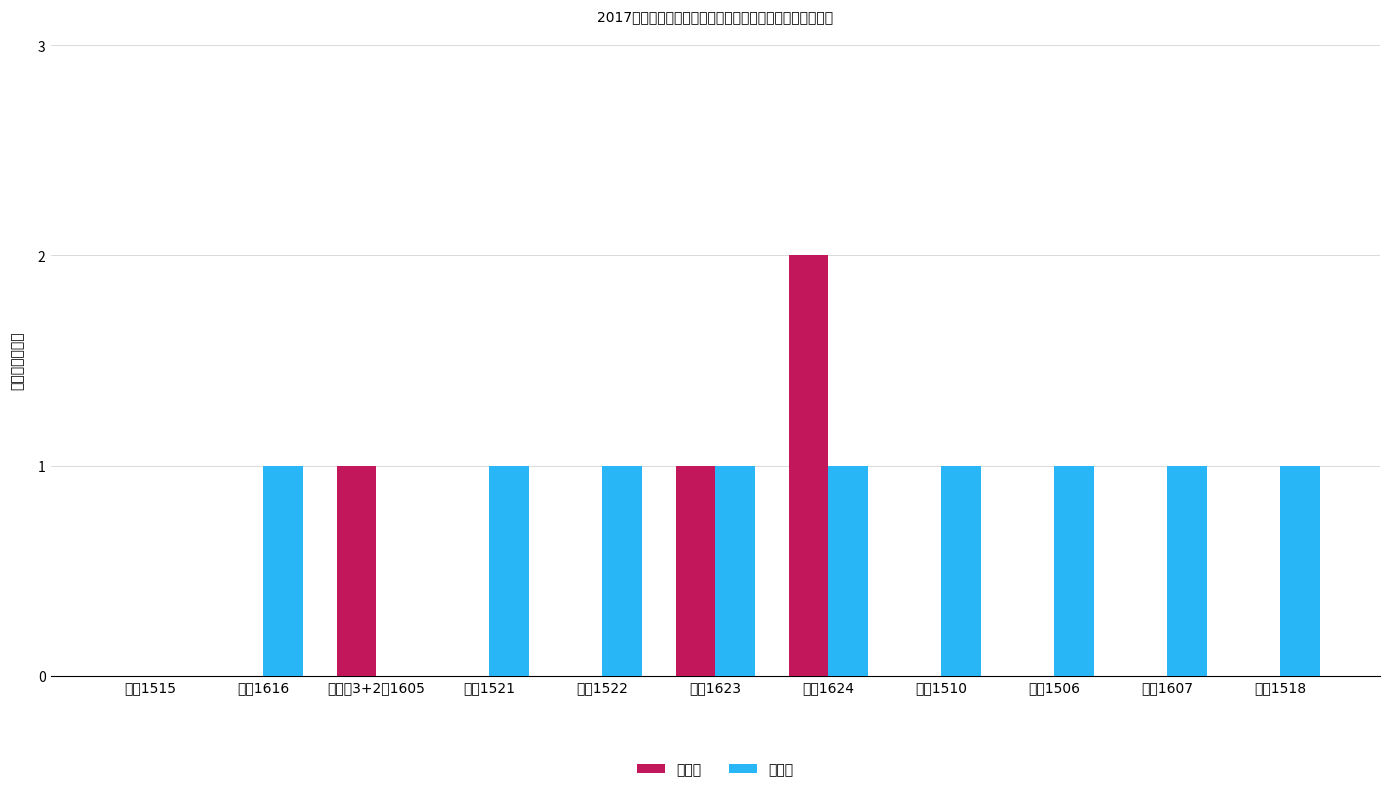

Which category has the highest value across all series?

机电1624